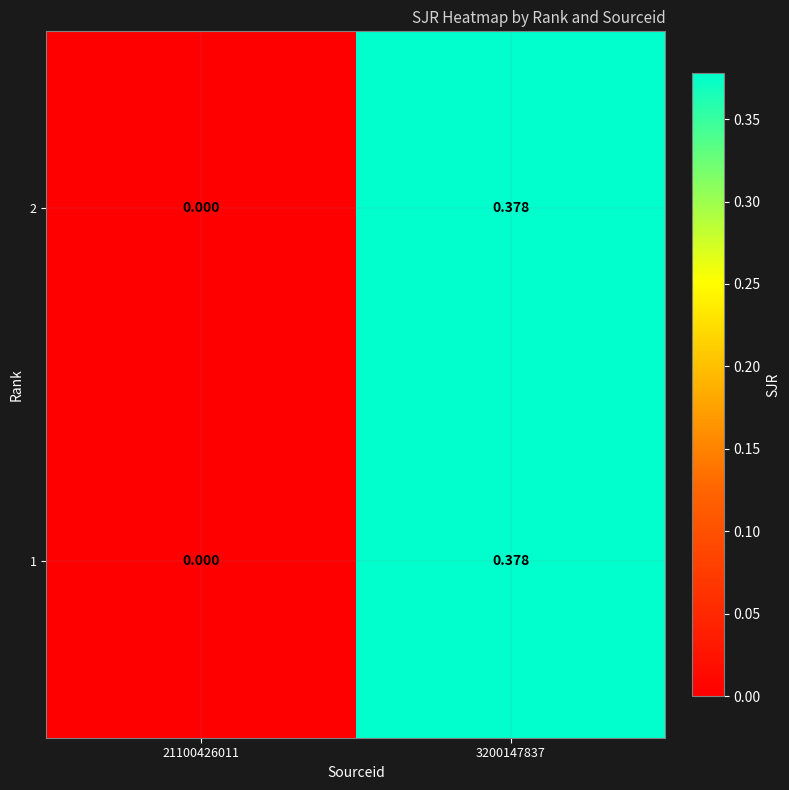

Reading right to left, list all the values displayed in this chart.

2: 3200147837=0.4	21100426011=0.0
1: 3200147837=0.4	21100426011=0.0